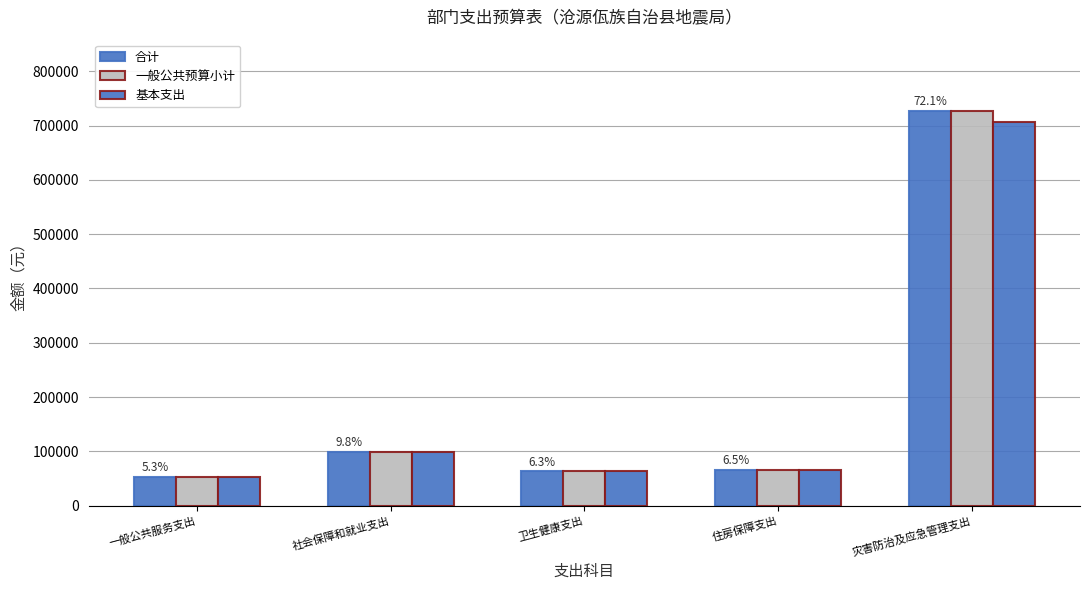

Between 一般公共服务支出 and 社会保障和就业支出, which is larger?

社会保障和就业支出